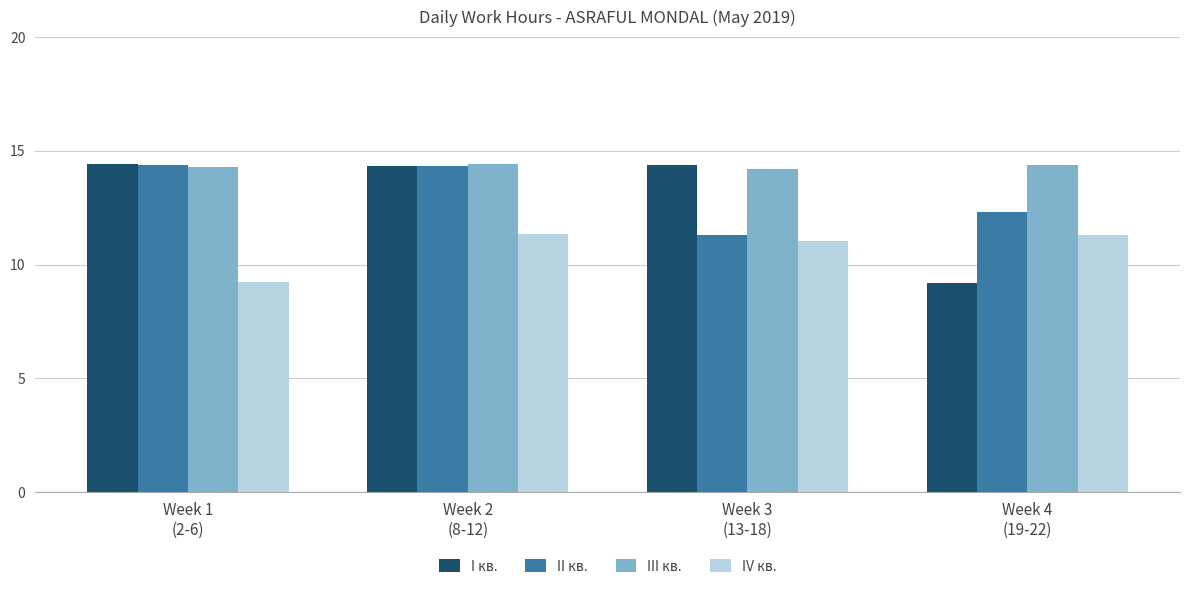

Does the chart contain stacked bars?

No